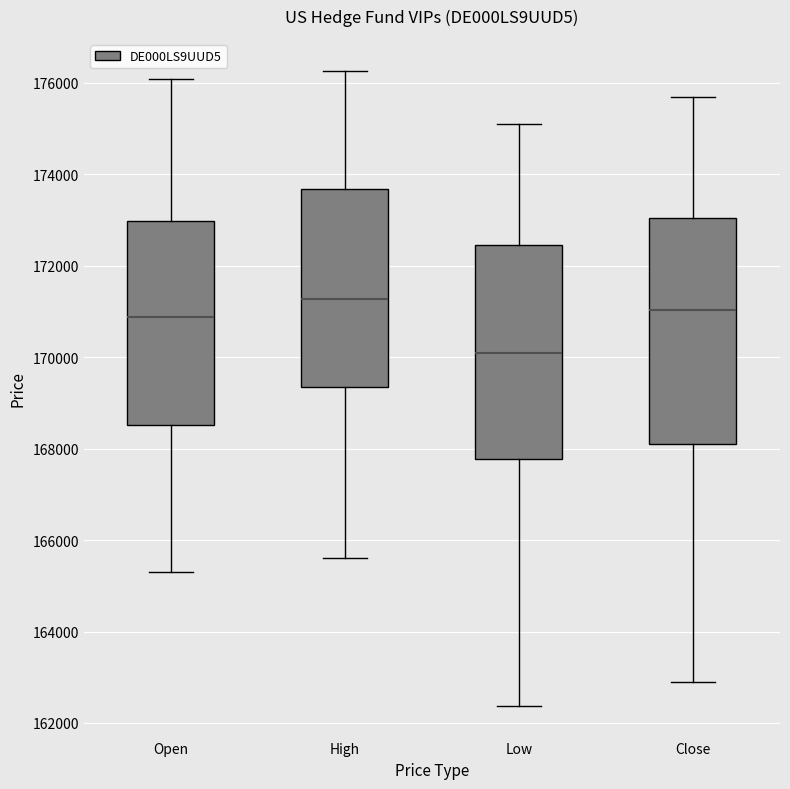

Which box has the lowest median line?

Low